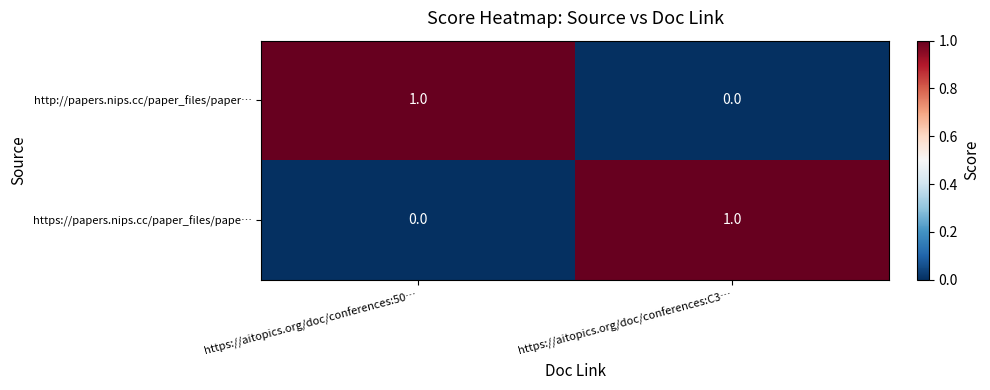

At which label does http://papers.nips.cc/paper_files/paper… reach its minimum?

https://aitopics.org/doc/conferences:C3…